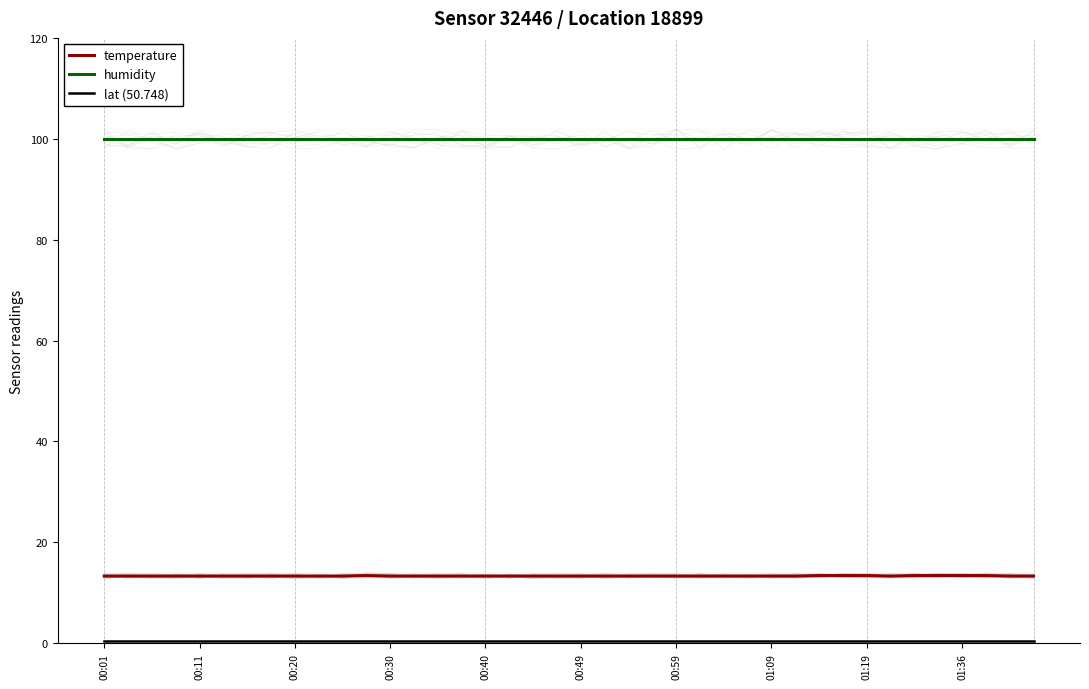

What is the highest value of the temperature series?

13.4